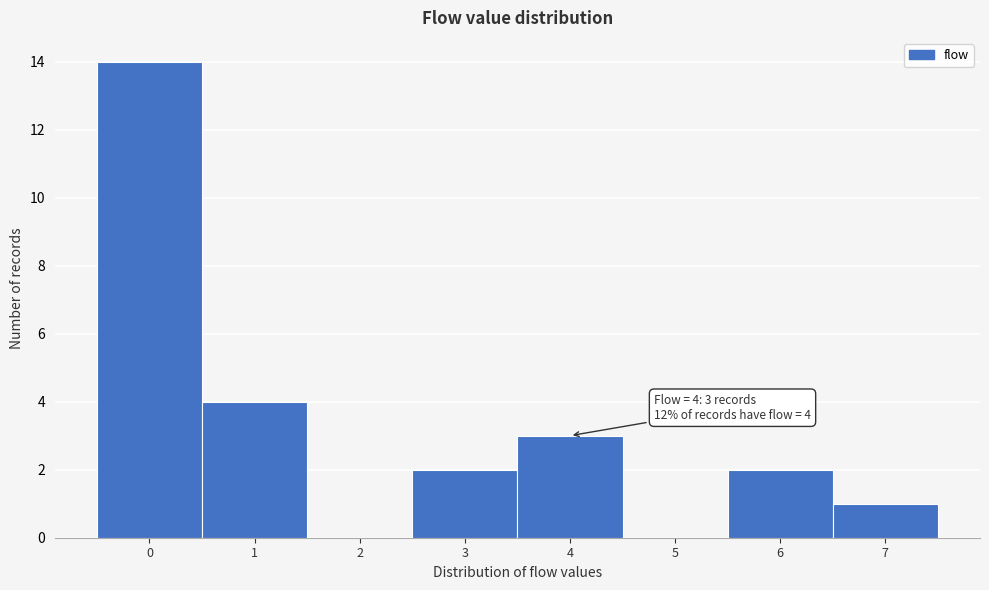

Which range on the x-axis has the tallest bar?

-0.5 to 0.5